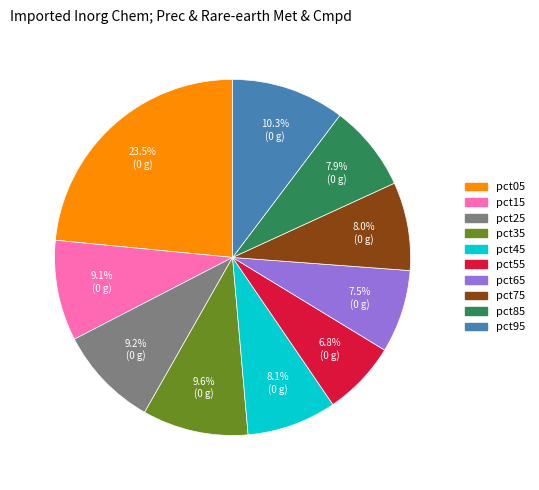

Which category has the biggest portion of the pie?

pct05